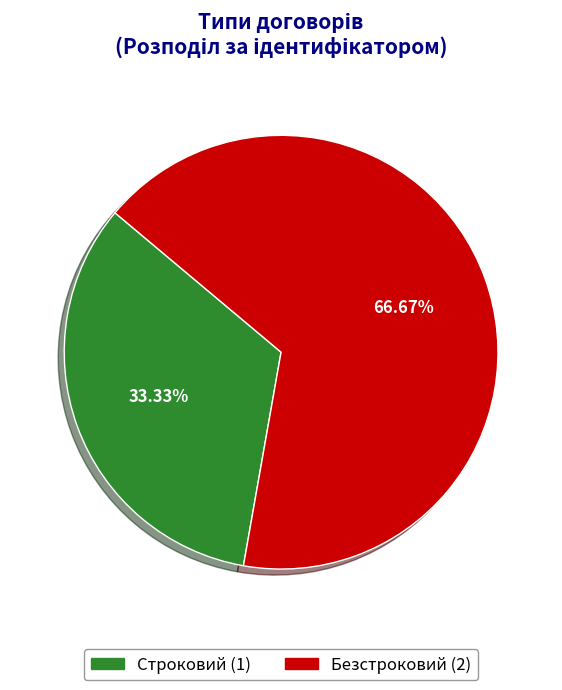

What percentage is NOT represented by Безстроковий?

33.3%